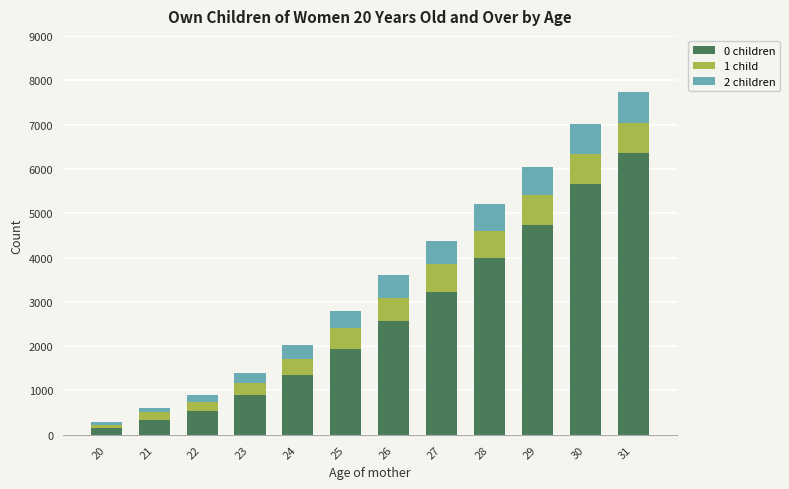

At which category is the sum across all series the highest?

31